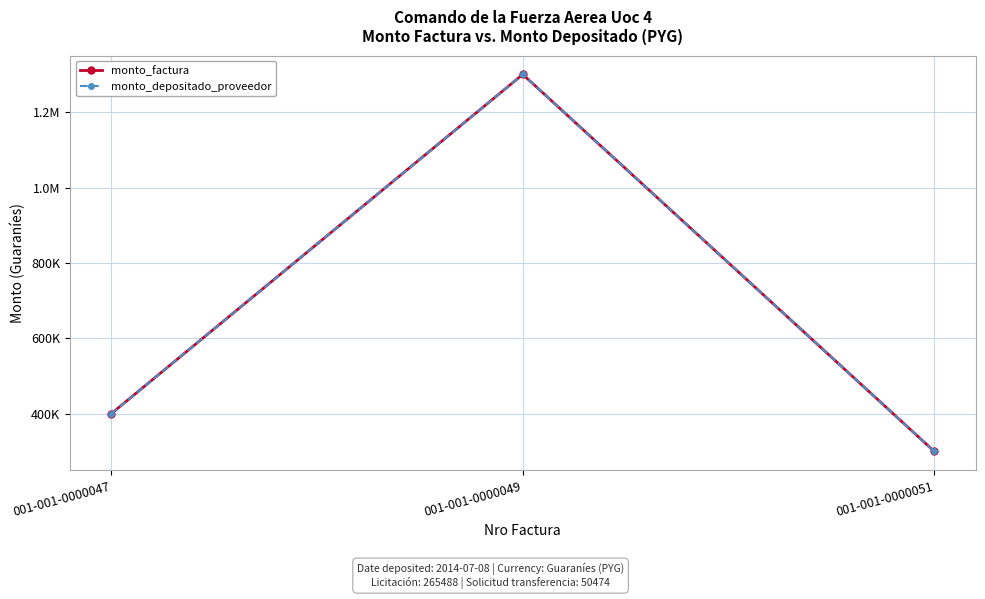

Reading right to left, list all the values displayed in this chart.

monto_factura: 001-001-0000051=300000	001-001-0000049=1300000	001-001-0000047=400000
monto_depositado_proveedor: 001-001-0000051=300000	001-001-0000049=1300000	001-001-0000047=400000